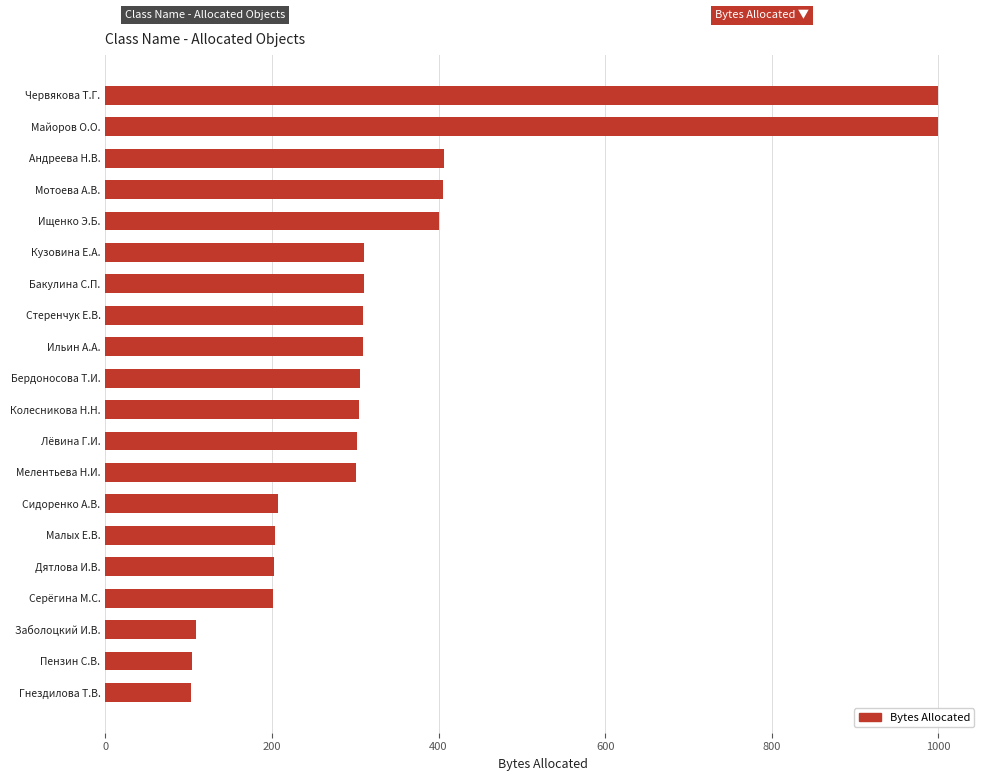

Is it true that the value at Колесникова Н.Н. is 64?

False